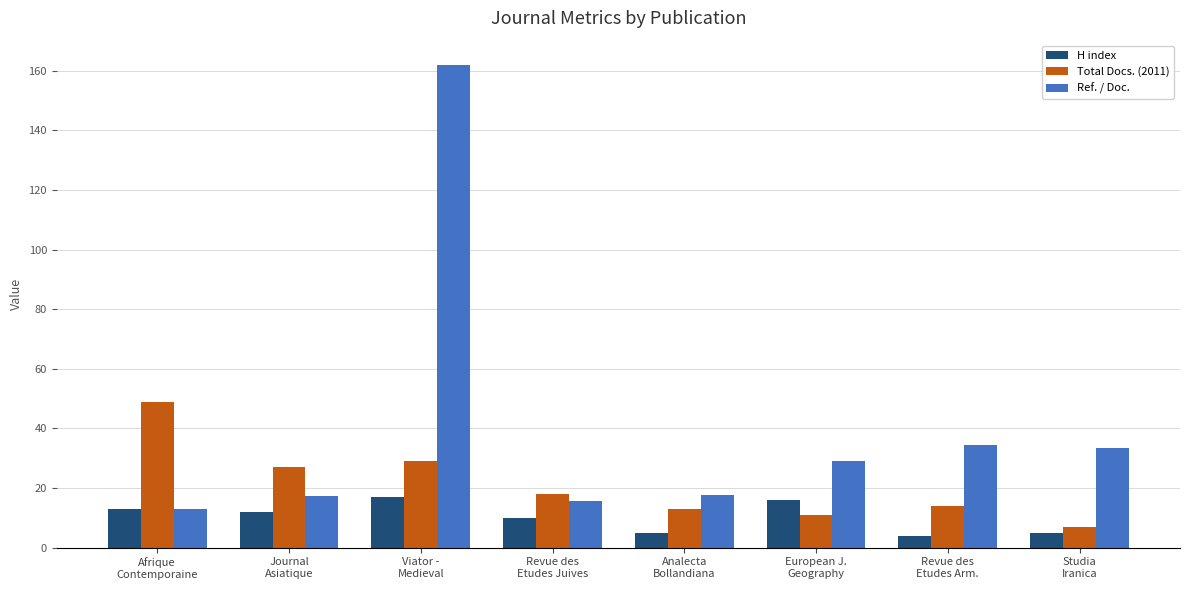

What is the difference between the maximum and minimum values in the H index series?

13.0